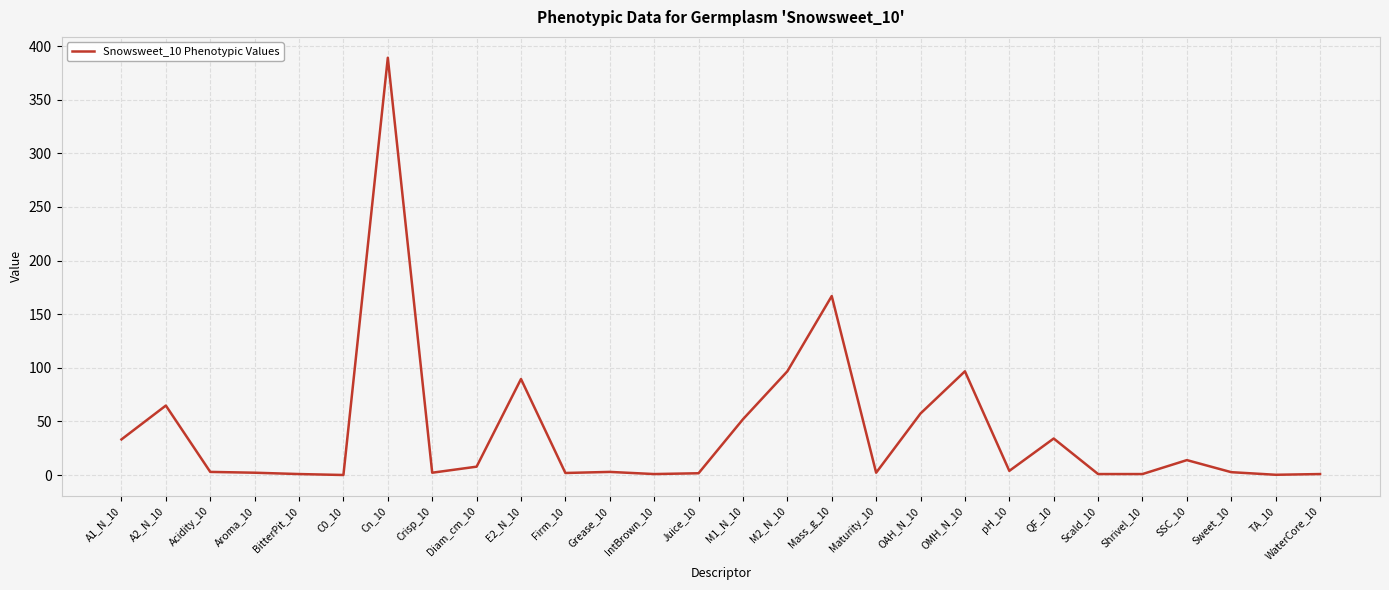

What position from the right is OMH_N_10?

9